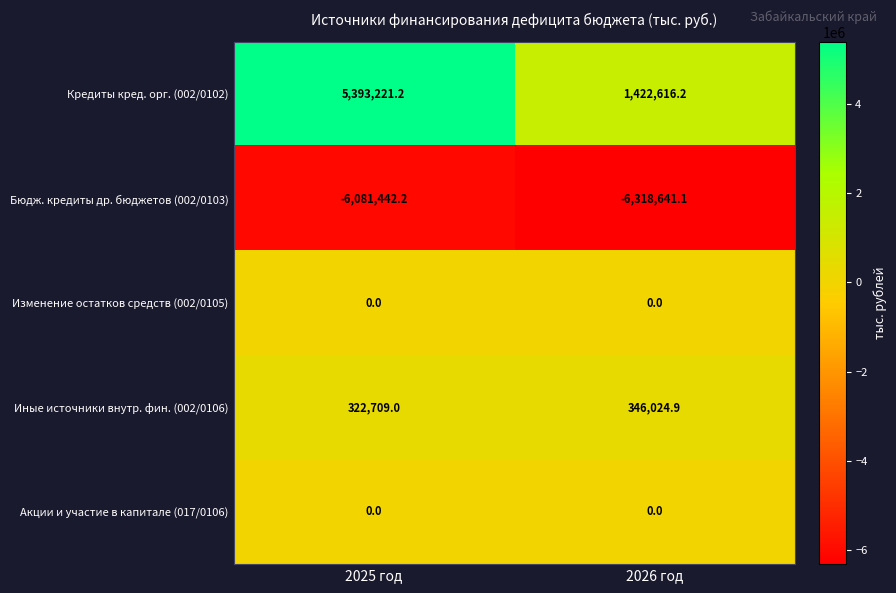

How many categories are shown in the chart?

2